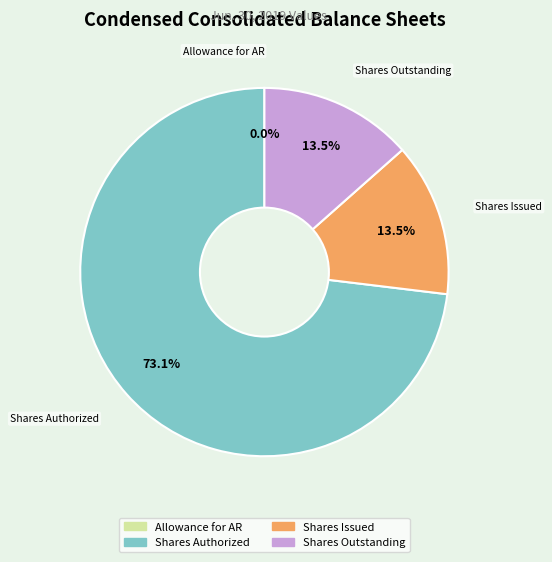

Does any single category account for the majority?

Yes